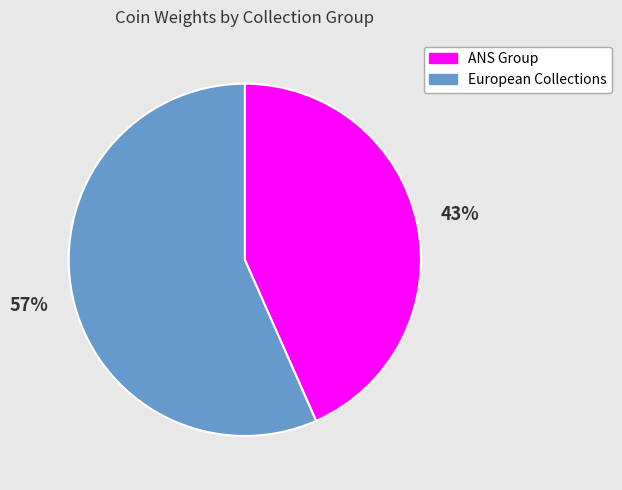

To the nearest percent, what is the average slice percentage?

50%